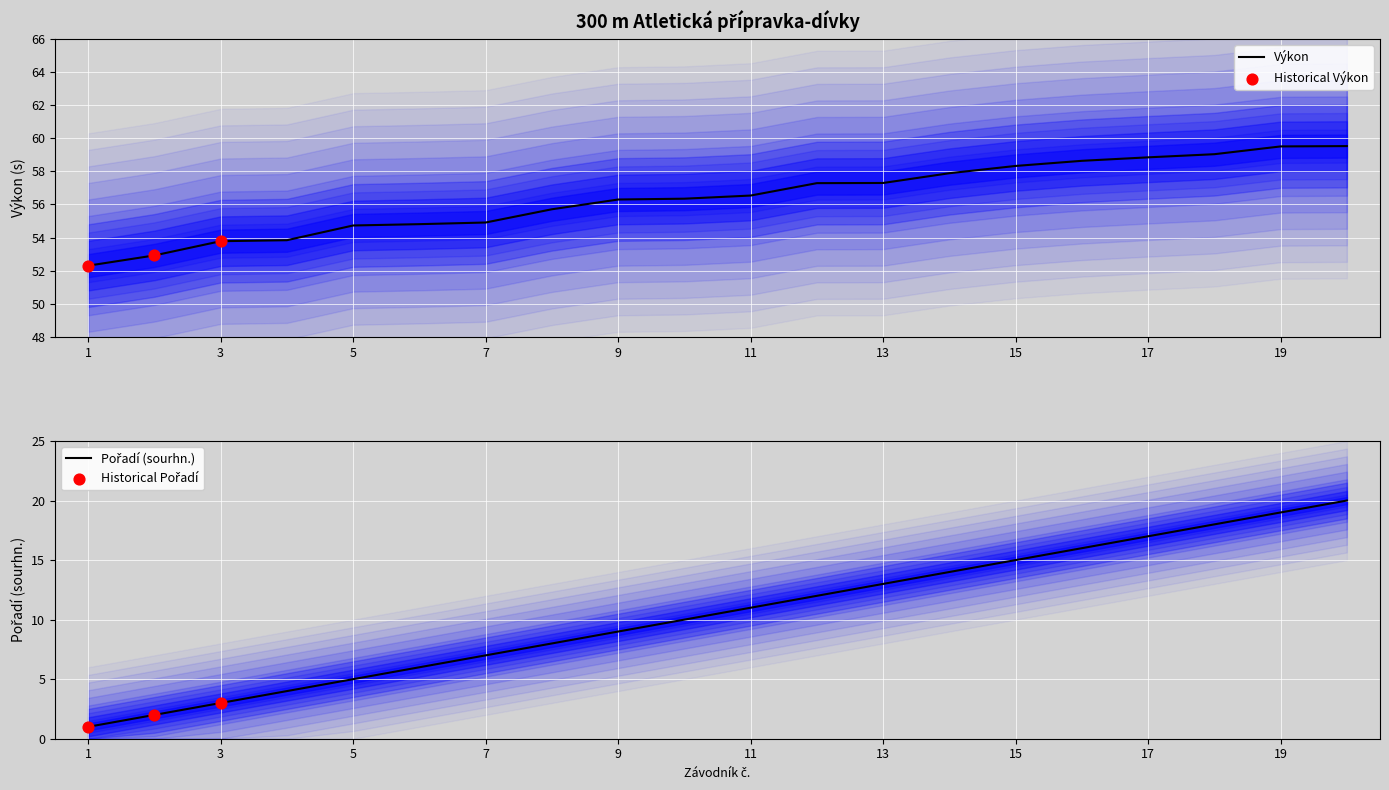

At which category is the sum across all series the highest?

20